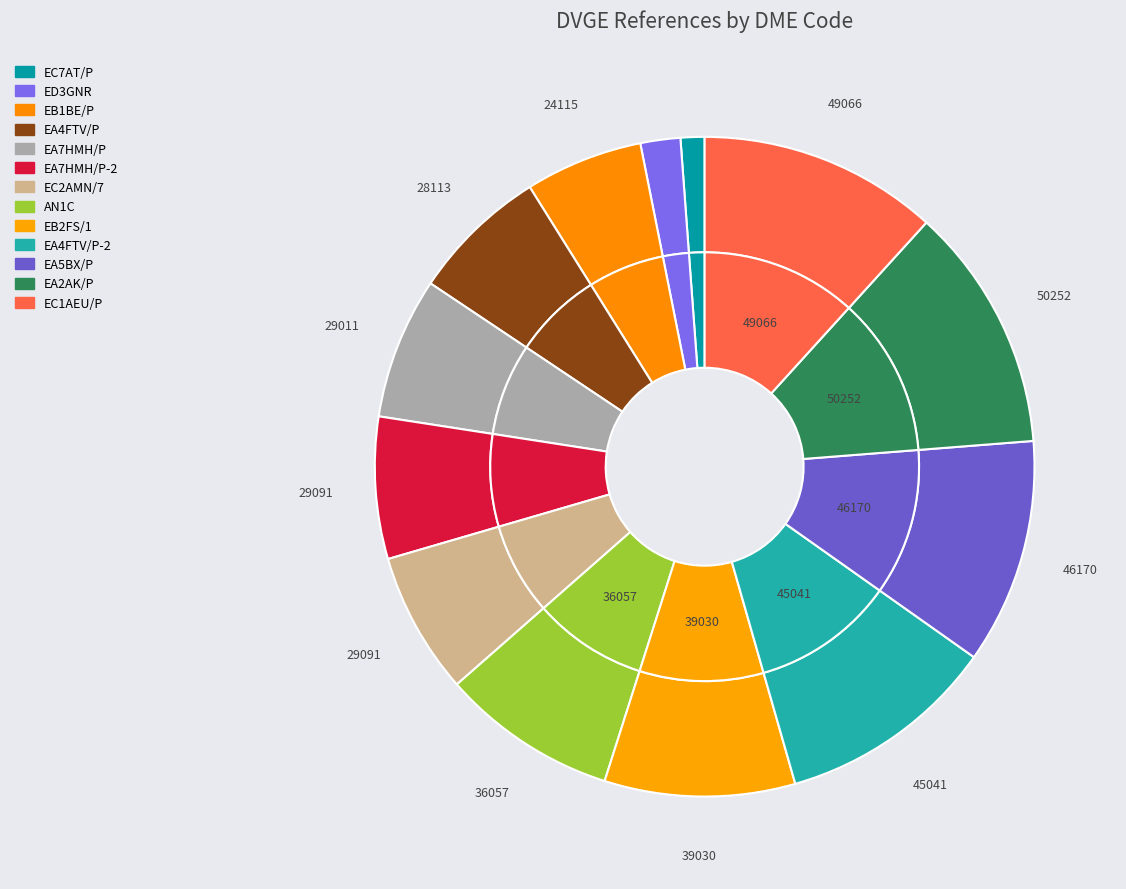

How many slices are in this pie chart?

13